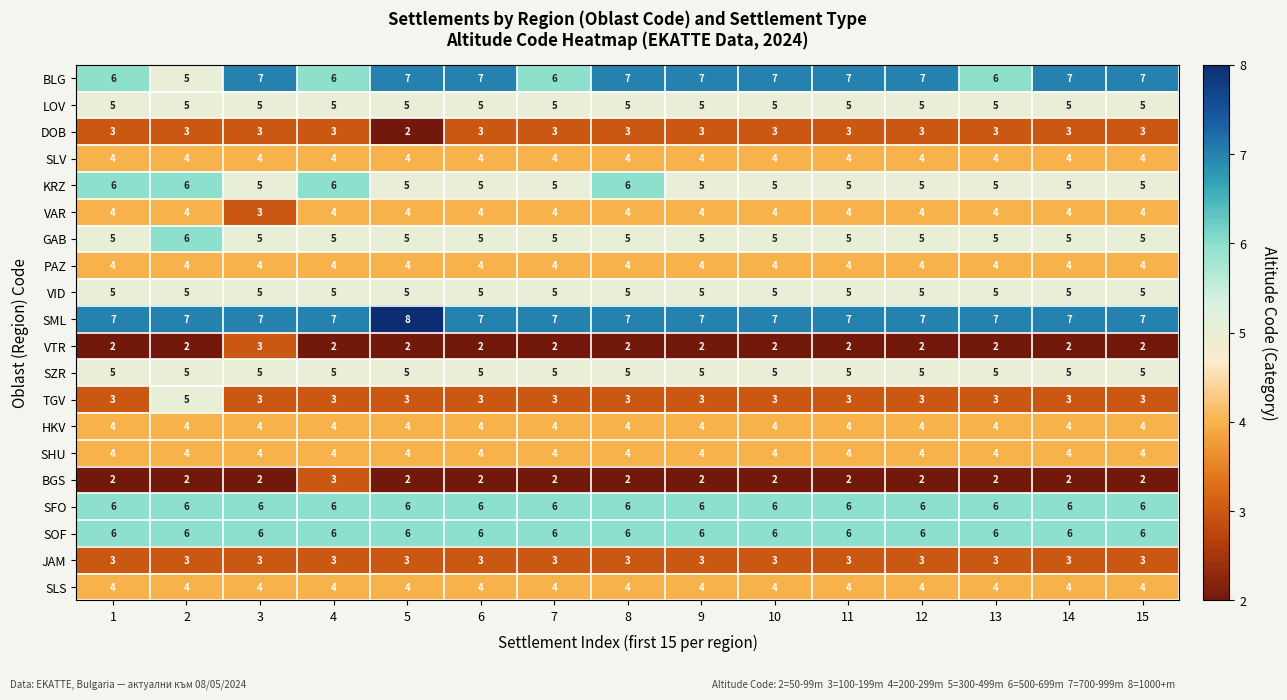

What is the highest value of the SFO series?

6